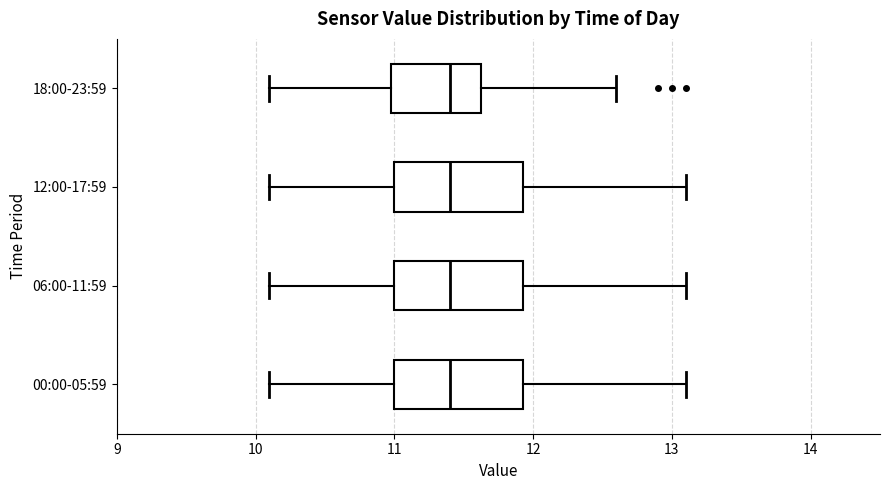

Where does the median line of the box for 06:00-11:59 sit on the x-axis? The values are not printed on the chart, so give them approximately, as read against the axis.

11.4